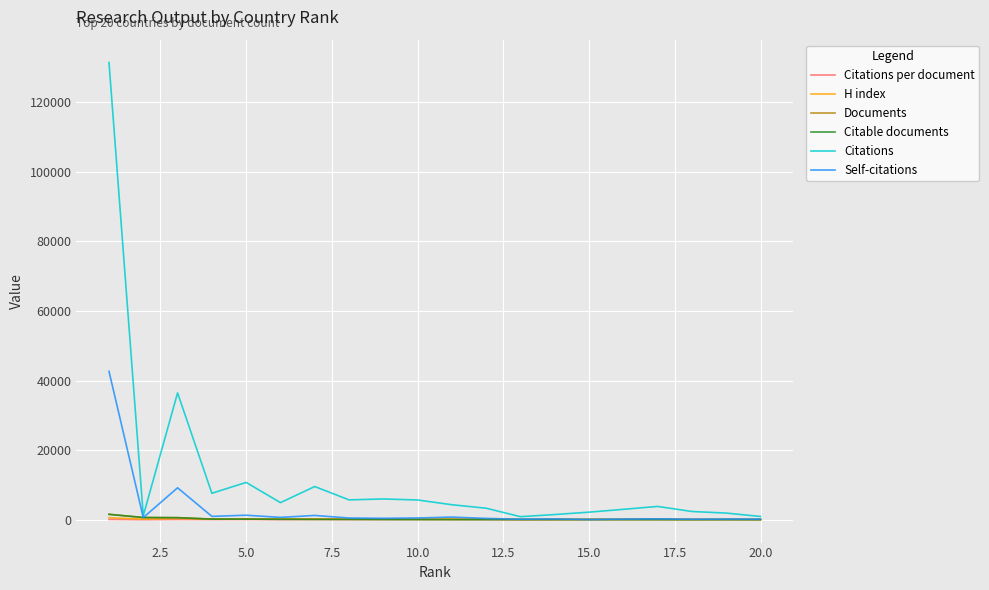

What is the maximum value for Self-citations?

42652.0